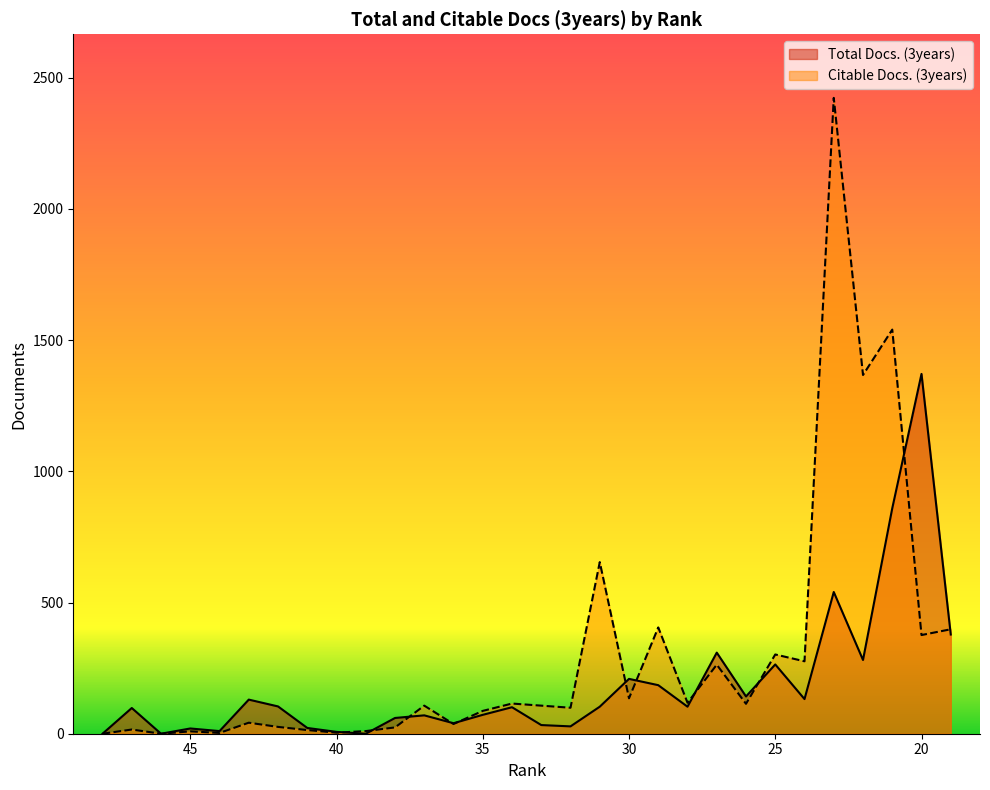

True or false: Total Docs. (3years) has more than 1 interior local peaks.

True